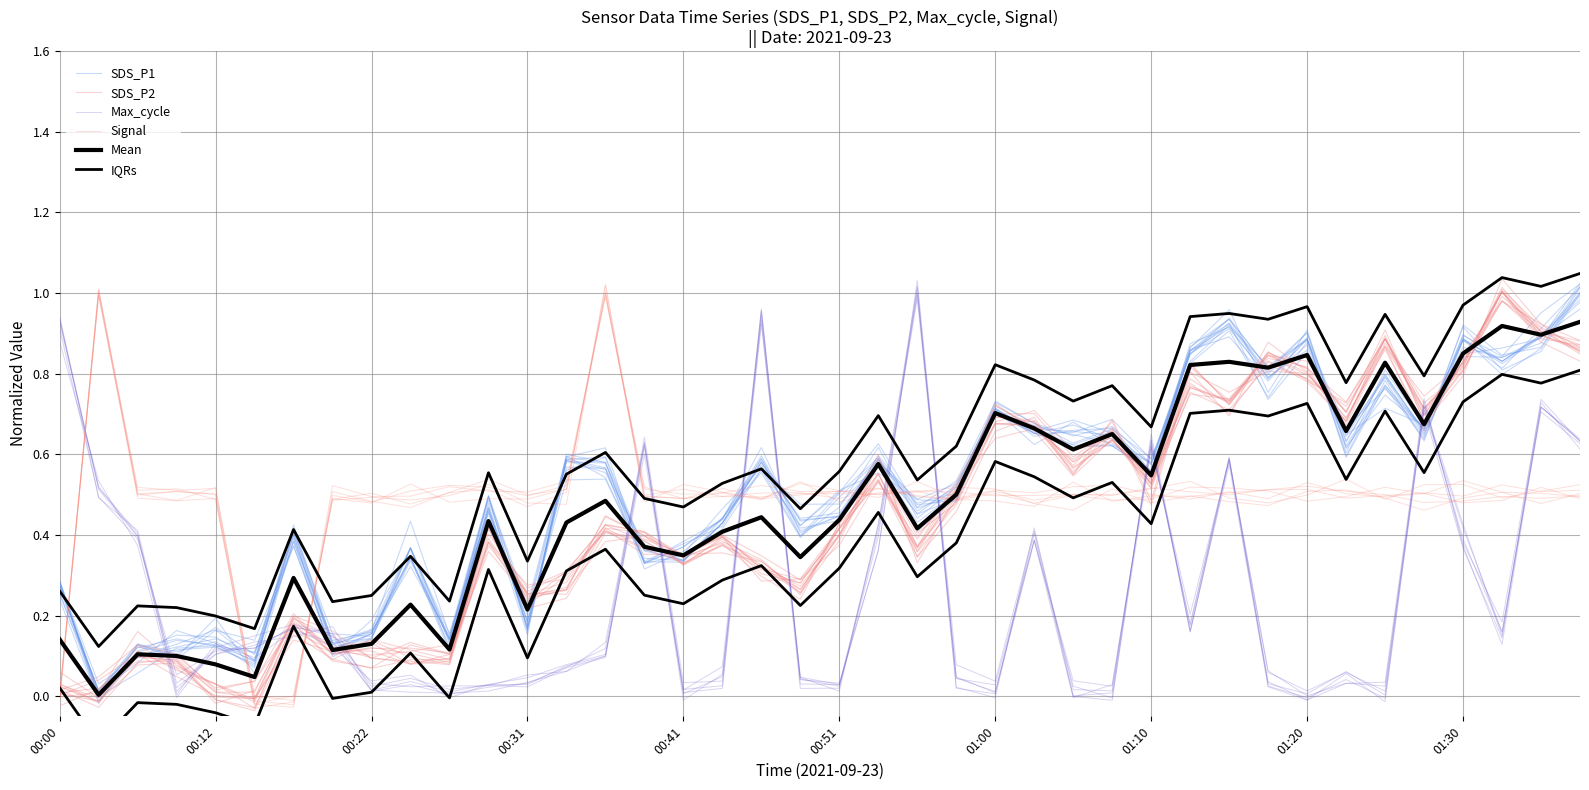

What are all the series names shown in the legend?

SDS_P1, SDS_P2, Max_cycle, Signal, Mean, IQRs